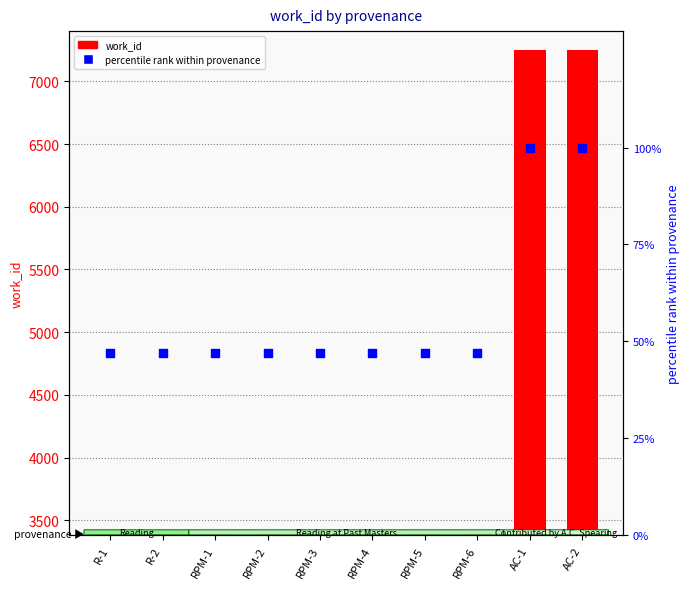

Which series has the largest total across all categories?

work_id